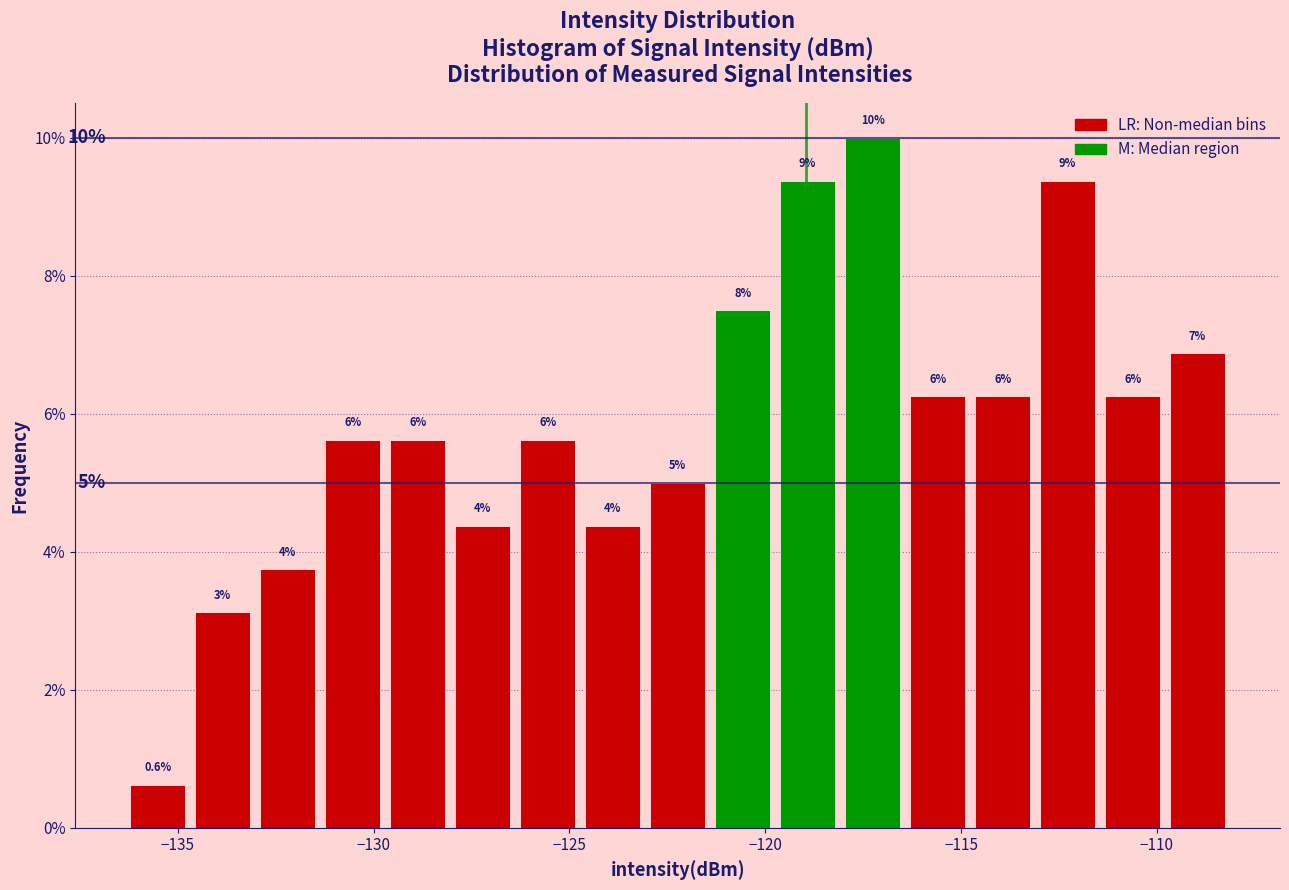

Read against the x-axis, roughly where is the centre of the tallest bar?

-117.5